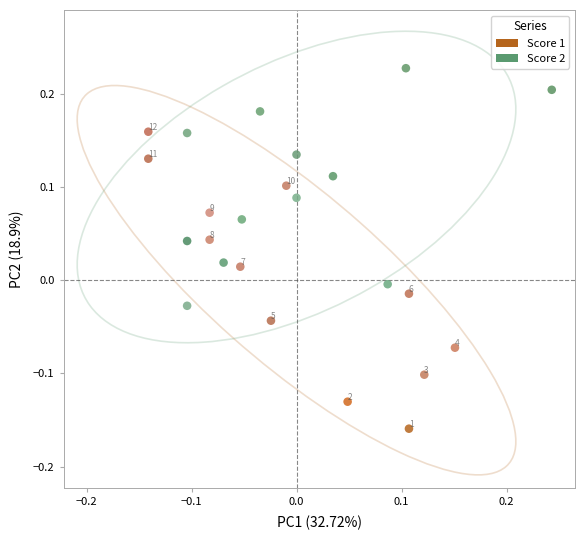

What are all the series names shown in the legend?

Score 1, Score 2